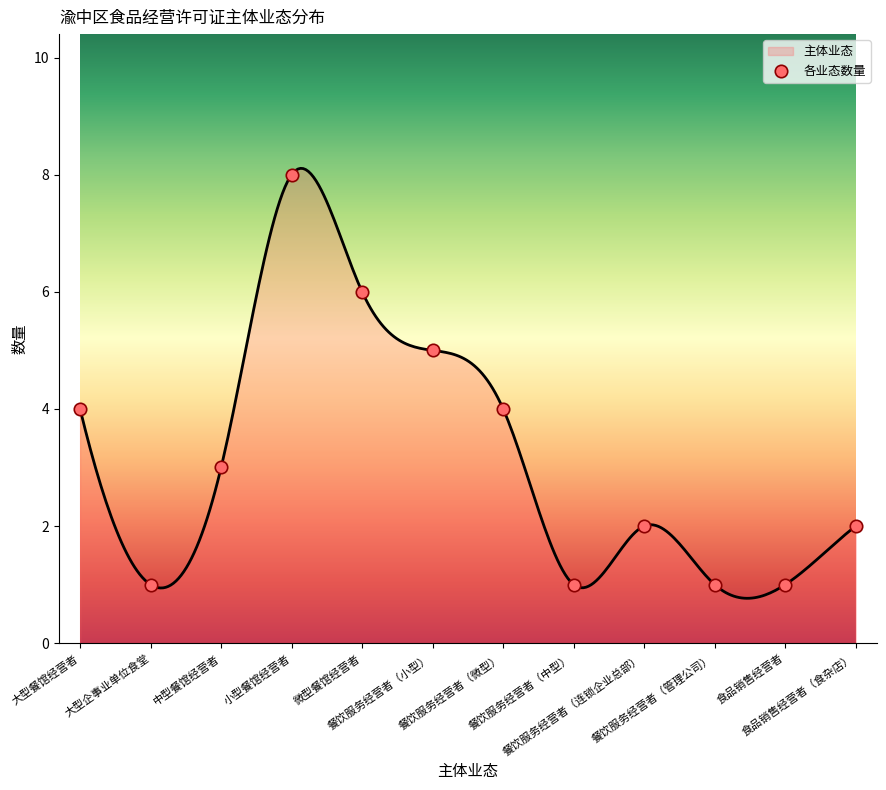

Which series reaches the maximum Y coordinate?

主体业态